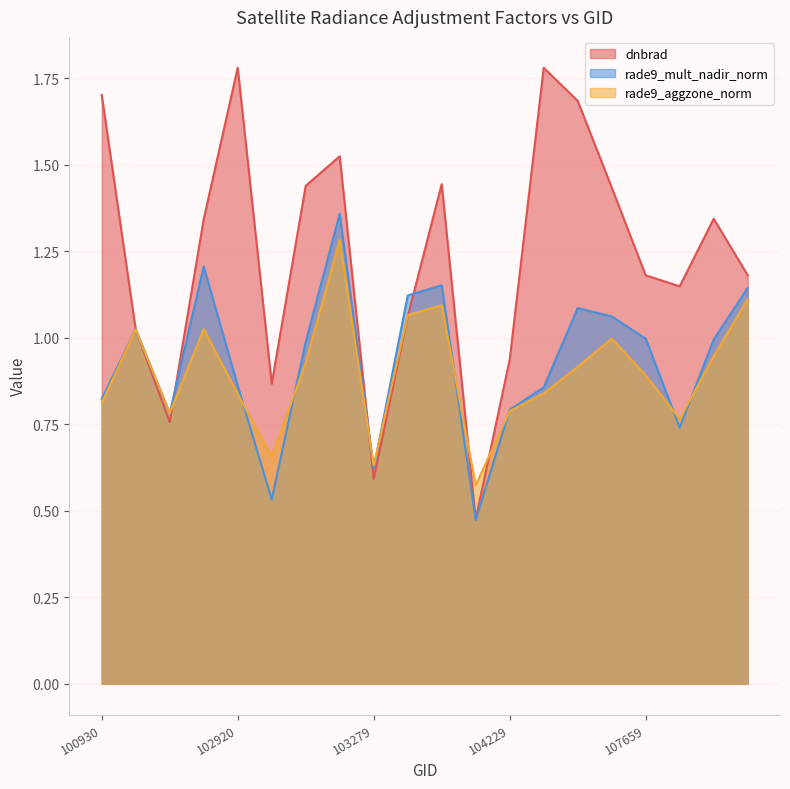

What is the highest value of the dnbrad series?

1.8